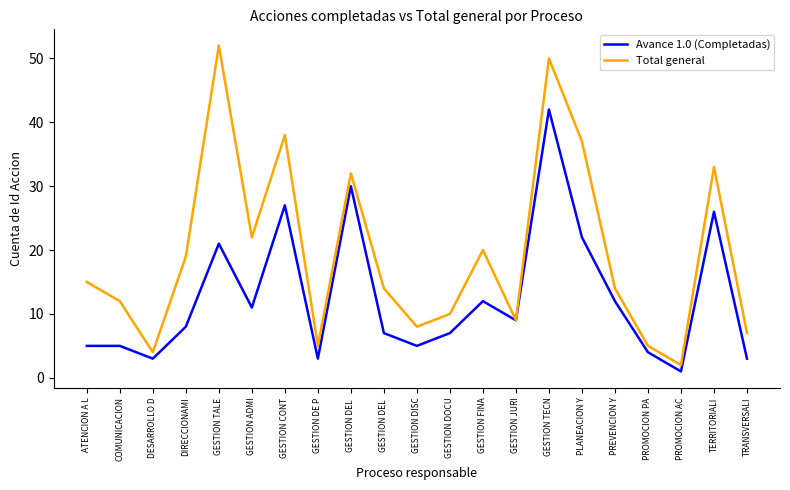

True or false: Avance 1.0 (Completadas) has a value of 3 at TRANSVERSALI.

True